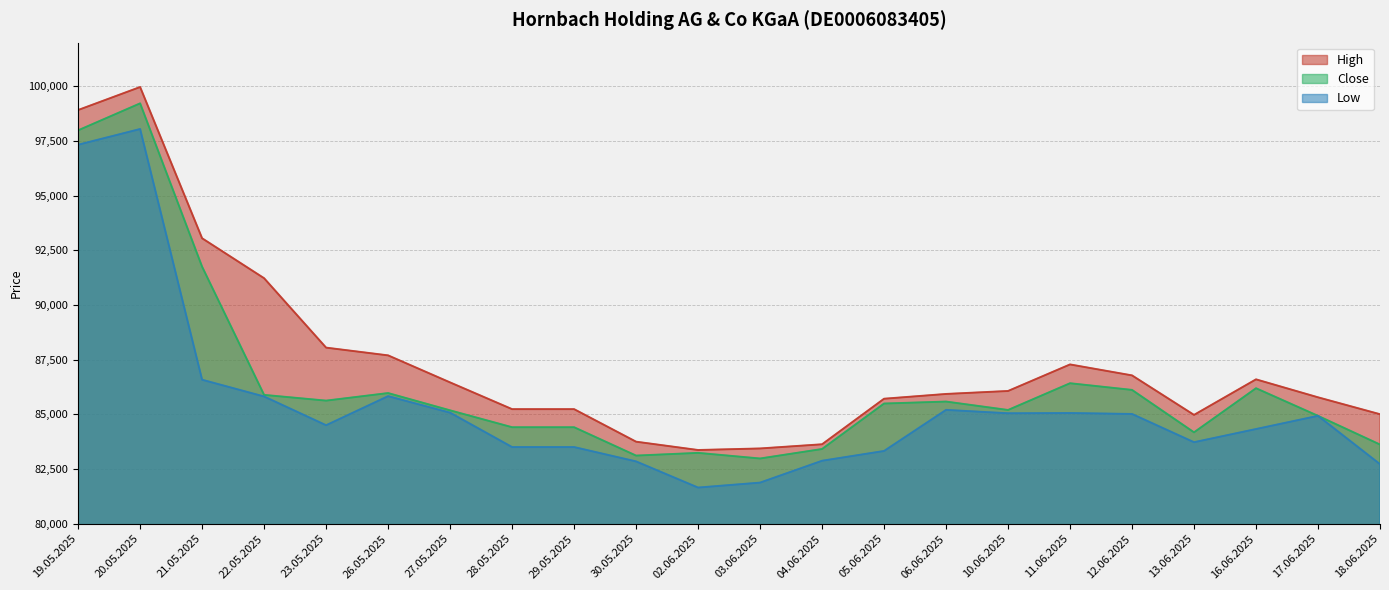

What is the value of the High point at the 12th from the left?

83444